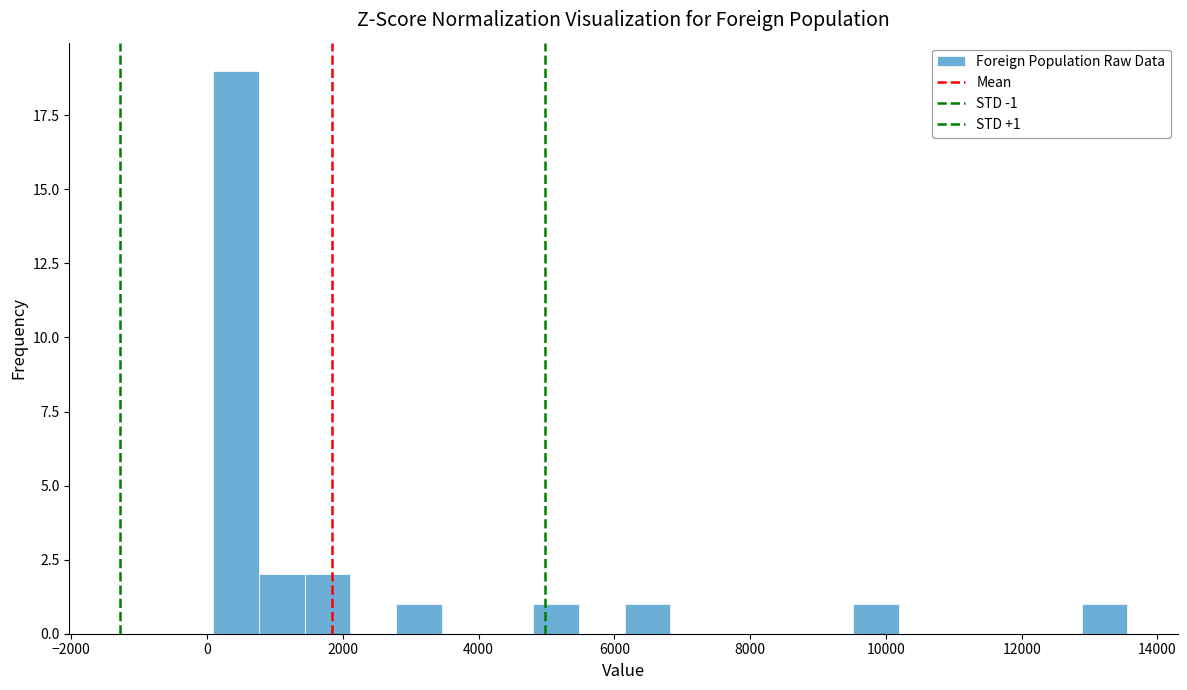

Read against the x-axis, roughly where is the centre of the tallest bar?

400